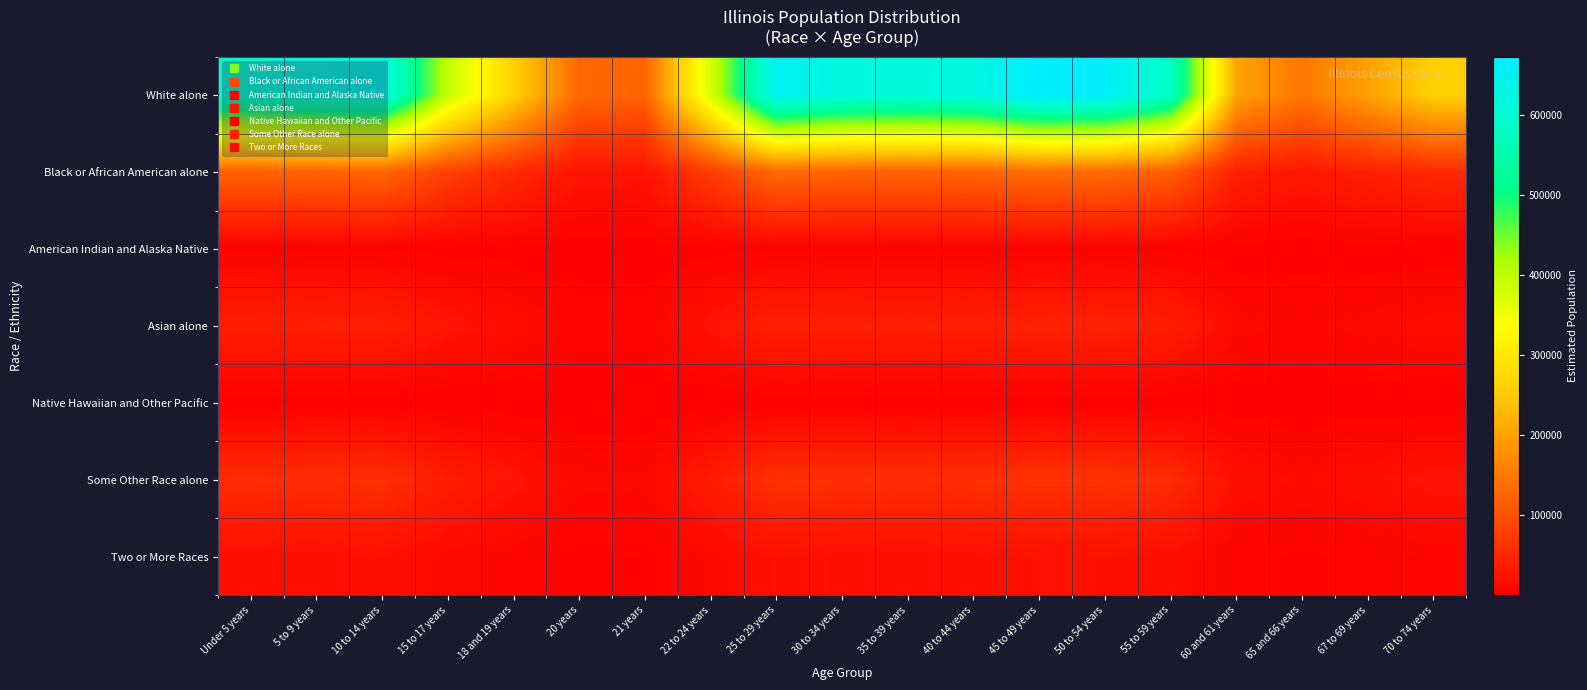

Reading right to left, what are all the values shown in this chart?

White alone: 70 to 74 years=260712.5	67 to 69 years=200136.5	65 and 66 years=146831.6	60 and 61 years=203276.7	55 to 59 years=577811.5	50 to 54 years=665799.6	45 to 49 years=672458.5	40 to 44 years=622391.1	35 to 39 years=612155.0	30 to 34 years=619232.3	25 to 29 years=651127.2	22 to 24 years=376650.7	21 years=123602.0	20 years=128478.9	18 and 19 years=262764.1	15 to 17 years=396817.4	10 to 14 years=629077.8	5 to 9 years=614740.8	Under 5 years=597696.4
Black or African American alone: 70 to 74 years=53018.5	67 to 69 years=40699.8	65 and 66 years=29859.7	60 and 61 years=41338.4	55 to 59 years=117503.8	50 to 54 years=135397.1	45 to 49 years=136751.2	40 to 44 years=126569.5	35 to 39 years=124487.9	30 to 34 years=125927.1	25 to 29 years=132413.3	22 to 24 years=76595.7	21 years=25135.7	20 years=26127.5	18 and 19 years=53435.7	15 to 17 years=80696.8	10 to 14 years=127929.3	5 to 9 years=125013.8	Under 5 years=121547.6
American Indian and Alaska Native: 70 to 74 years=1248.8	67 to 69 years=958.7	65 and 66 years=703.3	60 and 61 years=973.7	55 to 59 years=2767.8	50 to 54 years=3189.3	45 to 49 years=3221.1	40 to 44 years=2981.3	35 to 39 years=2932.3	30 to 34 years=2966.2	25 to 29 years=3119.0	22 to 24 years=1804.2	21 years=592.1	20 years=615.4	18 and 19 years=1258.7	15 to 17 years=1900.8	10 to 14 years=3013.3	5 to 9 years=2944.7	Under 5 years=2863.0
Asian alone: 70 to 74 years=16672.8	67 to 69 years=12798.9	65 and 66 years=9390.0	60 and 61 years=12999.7	55 to 59 years=36951.6	50 to 54 years=42578.5	45 to 49 years=43004.4	40 to 44 years=39802.5	35 to 39 years=39147.9	30 to 34 years=39600.5	25 to 29 years=41640.2	22 to 24 years=24087.2	21 years=7904.5	20 years=8216.4	18 and 19 years=16804.0	15 to 17 years=25376.9	10 to 14 years=40230.1	5 to 9 years=39313.3	Under 5 years=38223.3
Native Hawaiian and Other Pacific: 70 to 74 years=115.0	67 to 69 years=88.3	65 and 66 years=64.8	60 and 61 years=89.7	55 to 59 years=255.0	50 to 54 years=293.8	45 to 49 years=296.7	40 to 44 years=274.6	35 to 39 years=270.1	30 to 34 years=273.3	25 to 29 years=287.3	22 to 24 years=166.2	21 years=54.5	20 years=56.7	18 and 19 years=116.0	15 to 17 years=175.1	10 to 14 years=277.6	5 to 9 years=271.3	Under 5 years=263.8
Some Other Race alone: 70 to 74 years=24469.8	67 to 69 years=18784.3	65 and 66 years=13781.2	60 and 61 years=19079.0	55 to 59 years=54231.9	50 to 54 years=62490.2	45 to 49 years=63115.2	40 to 44 years=58416.0	35 to 39 years=57455.3	30 to 34 years=58119.6	25 to 29 years=61113.1	22 to 24 years=35351.5	21 years=11601.0	20 years=12058.7	18 and 19 years=24662.4	15 to 17 years=37244.3	10 to 14 years=59043.6	5 to 9 years=57698.0	Under 5 years=56098.3
Two or More Races: 70 to 74 years=8237.4	67 to 69 years=6323.5	65 and 66 years=4639.3	60 and 61 years=6422.7	55 to 59 years=18256.4	50 to 54 years=21036.4	45 to 49 years=21246.8	40 to 44 years=19664.9	35 to 39 years=19341.5	30 to 34 years=19565.1	25 to 29 years=20572.9	22 to 24 years=11900.6	21 years=3905.3	20 years=4059.4	18 and 19 years=8302.2	15 to 17 years=12537.7	10 to 14 years=19876.2	5 to 9 years=19423.2	Under 5 years=18884.7